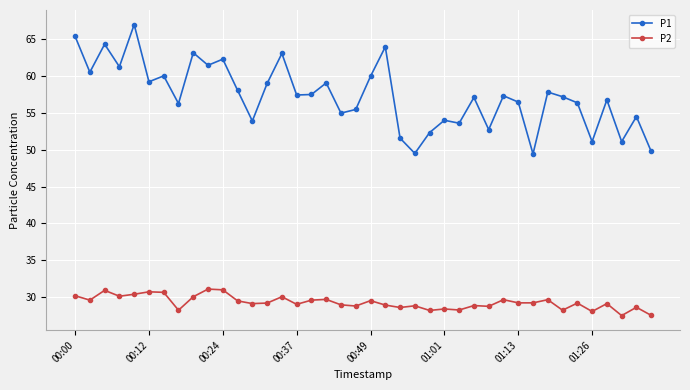

Which series has the largest range (max minus min)?

P1